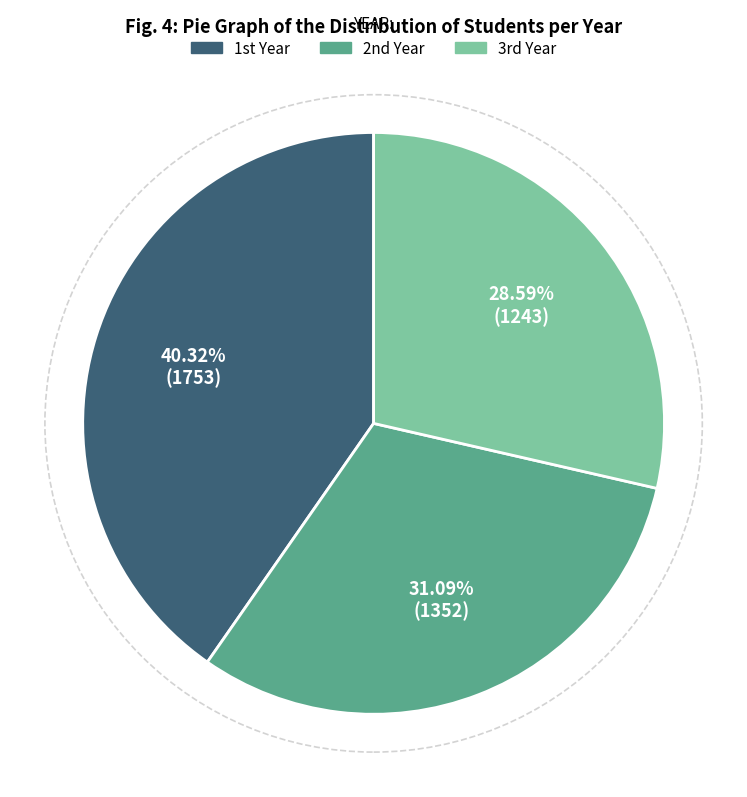

How many slices are in this pie chart?

3